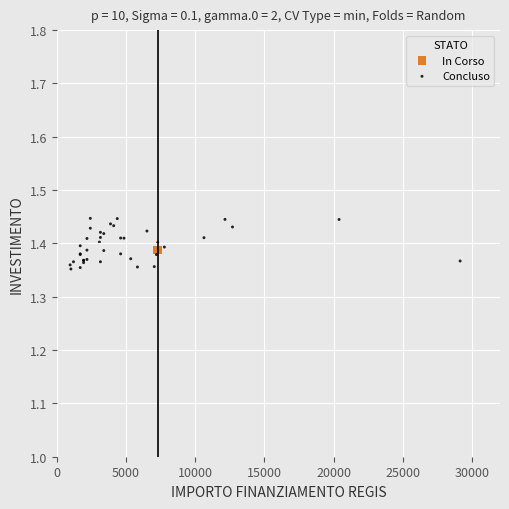

What are all the series names shown in the legend?

In Corso, Concluso